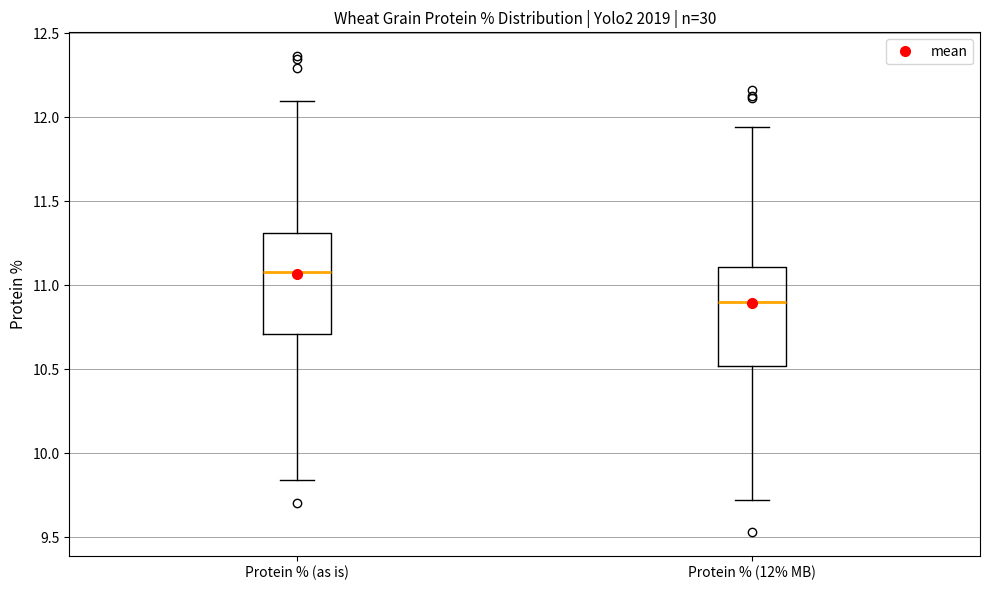

Reading left to right, read every box against the y-axis: the position of its median line, the range the box covers, and the ends of its whiskers. The values are not printed on the chart, so give them approximately, as read against the axis.

Protein % (as is): median 11.10, box 10.70 to 11.30, whiskers 9.85 to 12.10
Protein % (12% MB): median 10.90, box 10.50 to 11.10, whiskers 9.70 to 11.95